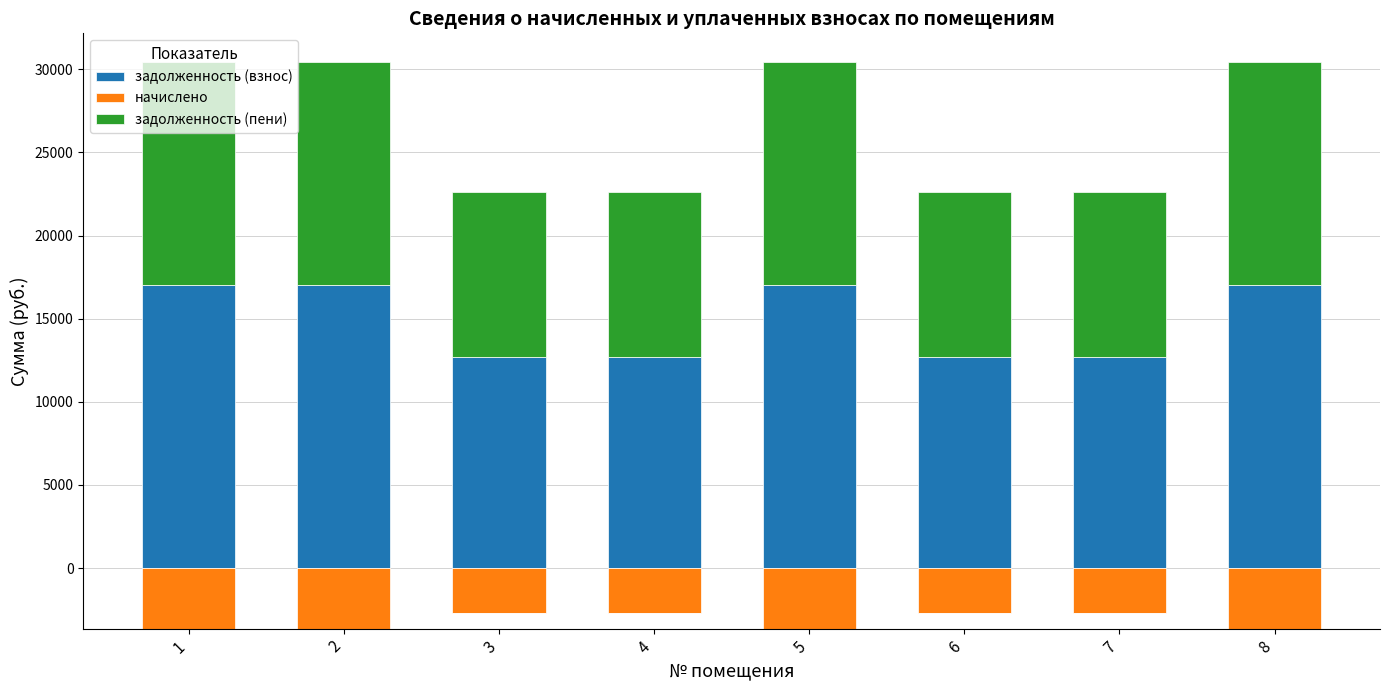

What is the difference between the highest and lowest values at 1?

17049.6